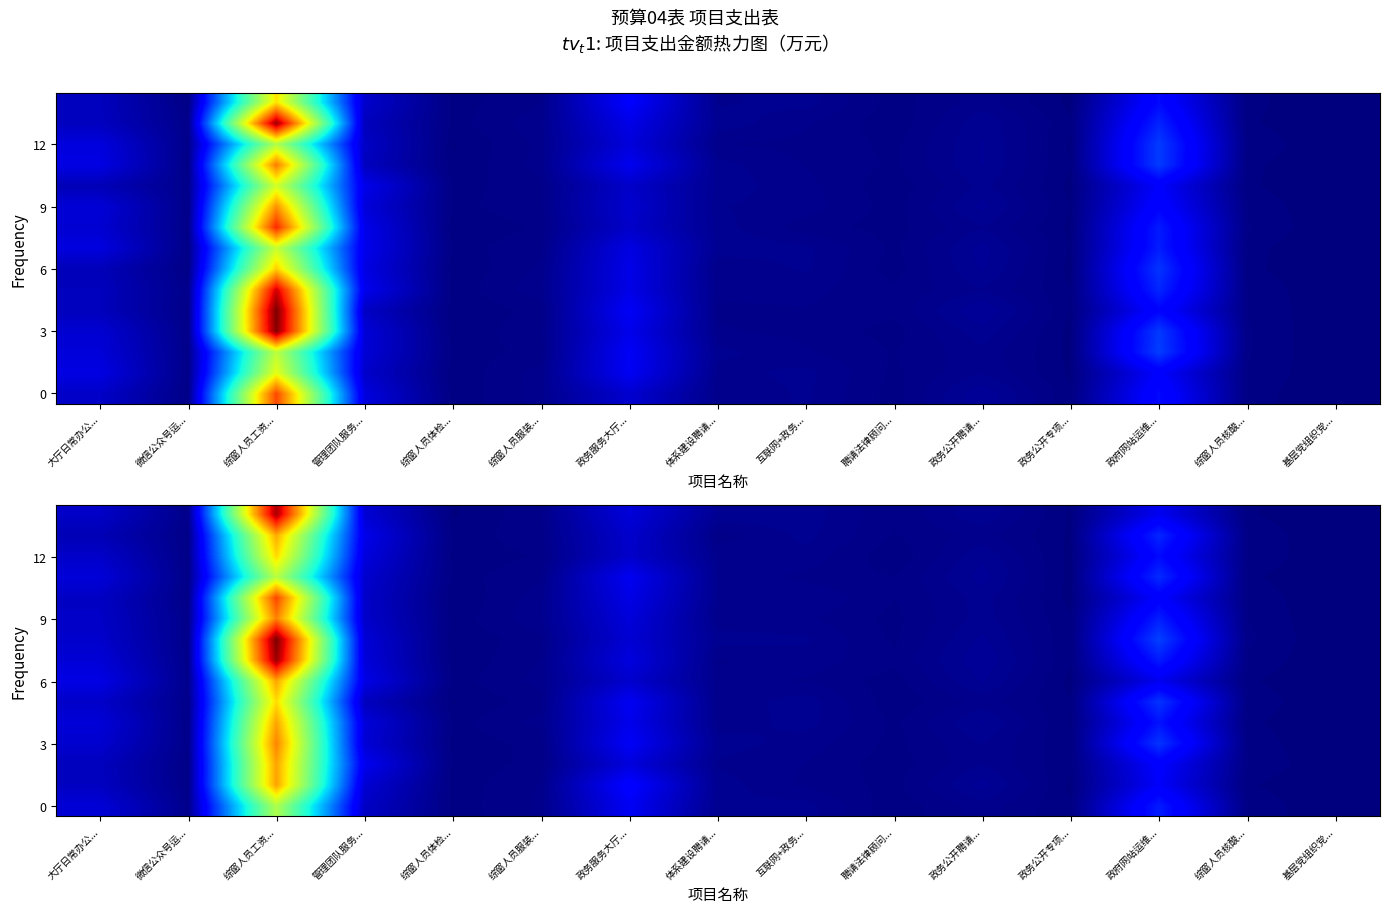

Between 基层党组织党... and 管理团队服务..., which is larger?

管理团队服务...